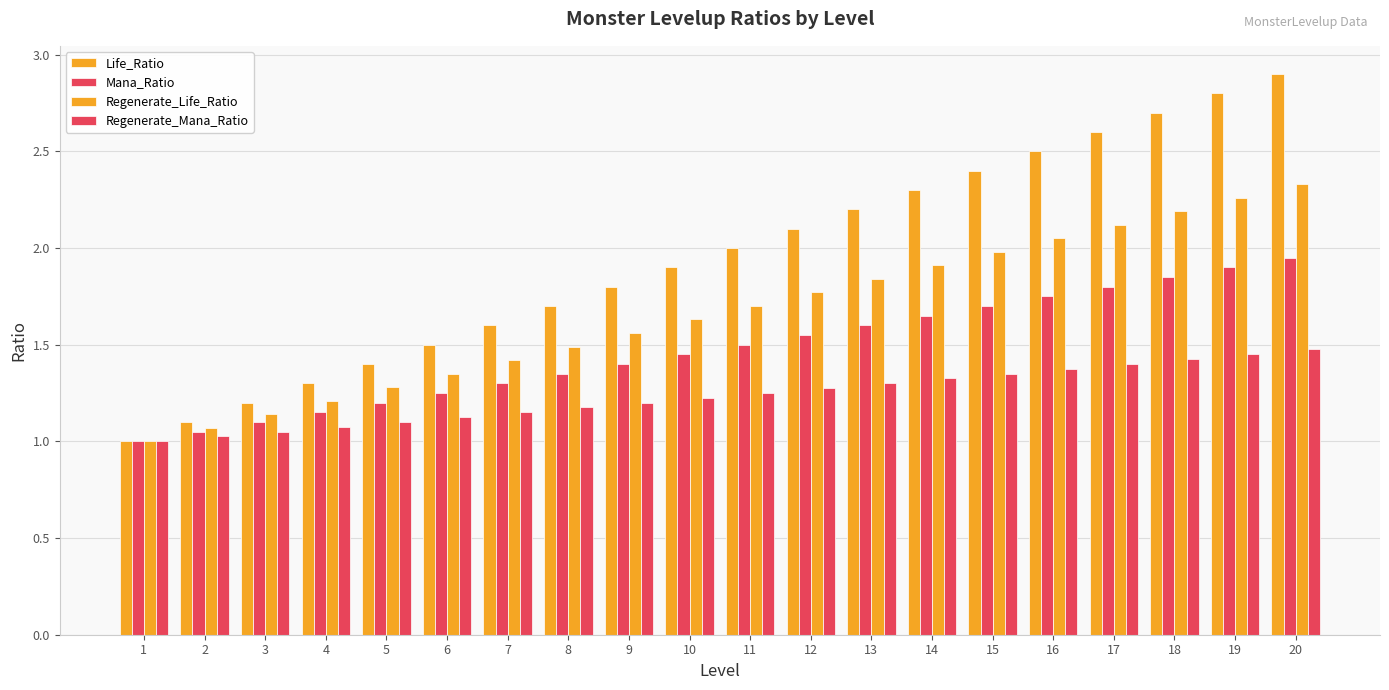

What is the smallest value displayed?

1.0